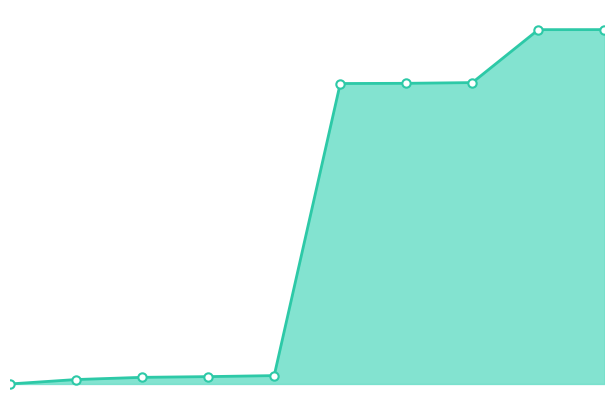

What is the difference between the maximum and minimum values?

8835